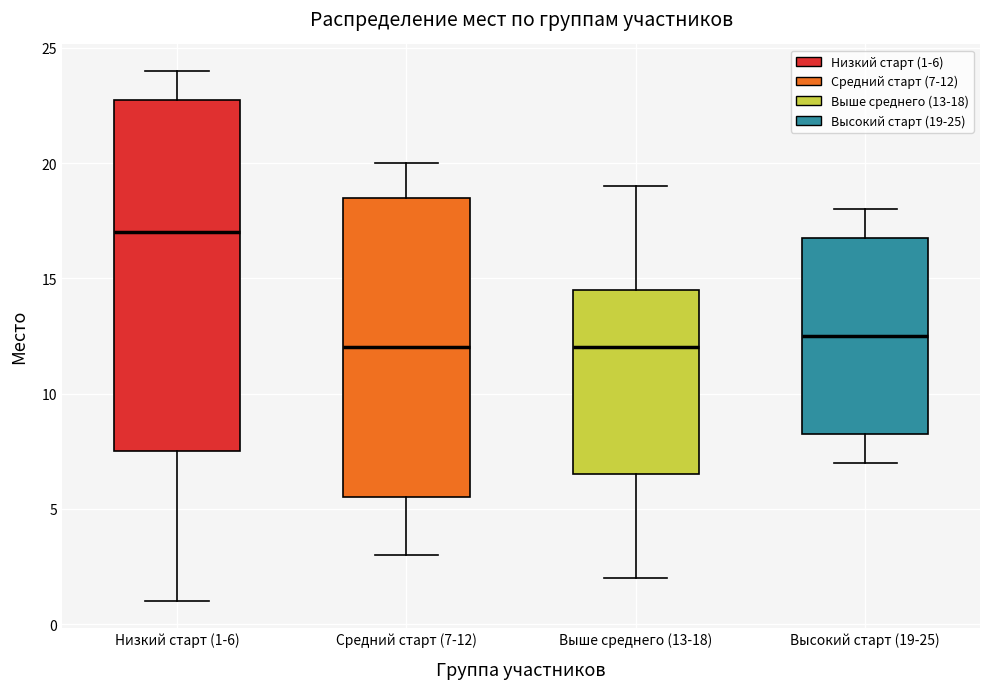

Where is the lower edge of the box for Высокий старт (19-25) on the y-axis? The values are not printed on the chart, so give them approximately, as read against the axis.

8.5